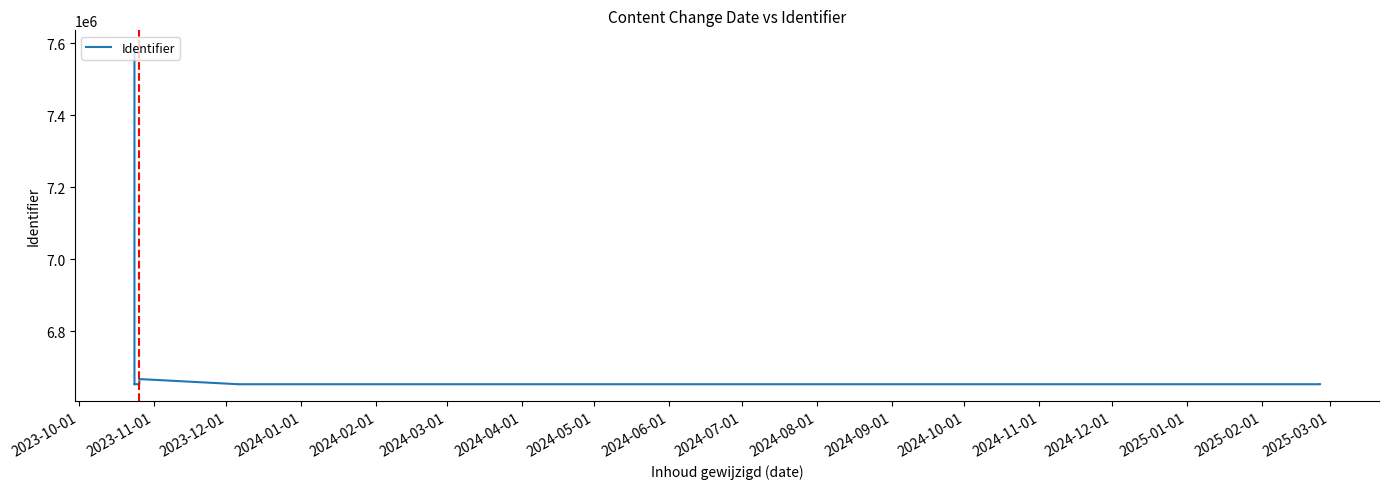

What is the label of the 12th point from the left?

2024-09-01